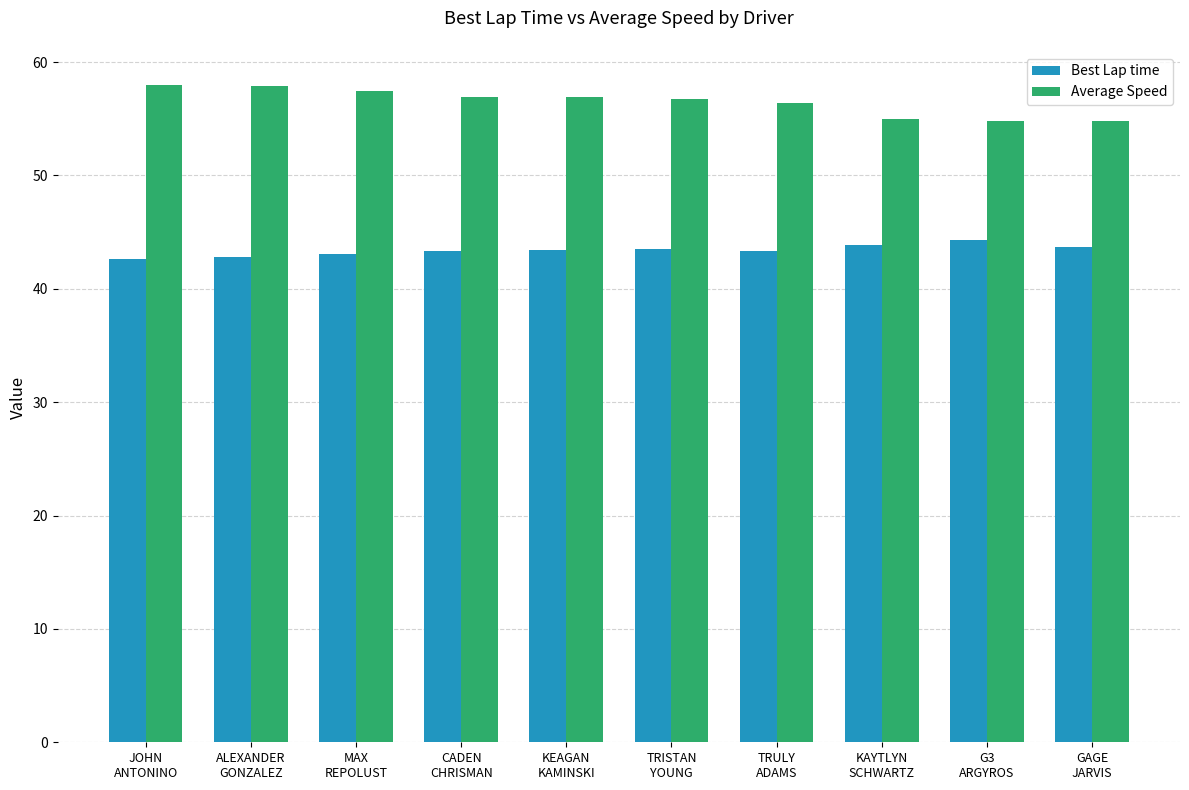

How many bars are there in each group?

2